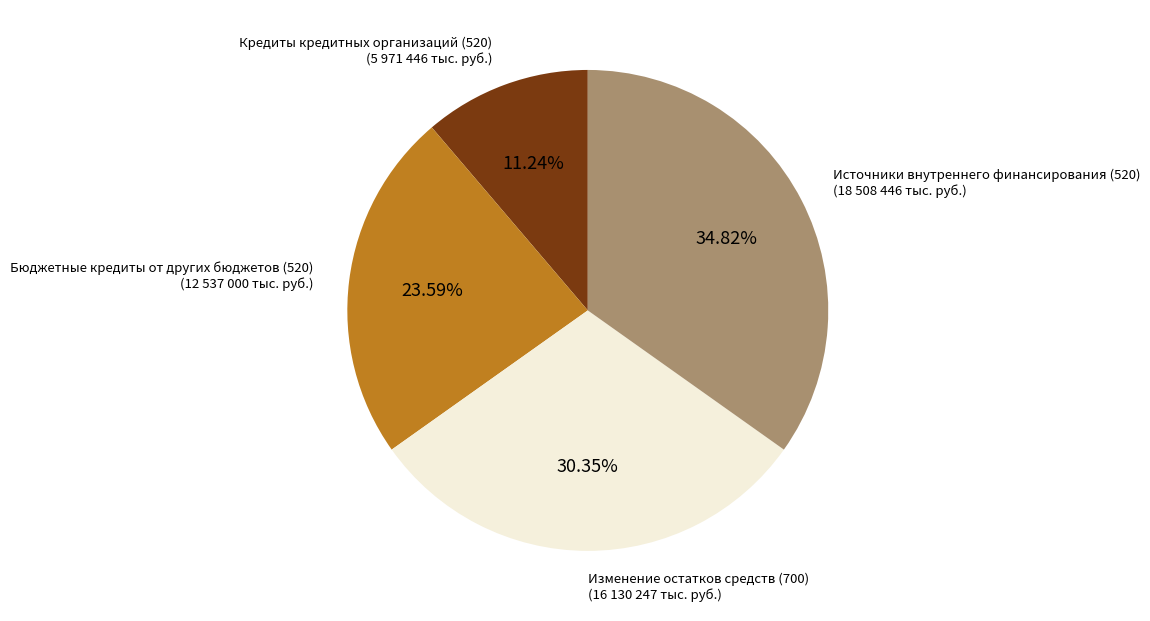

True or false: Бюджетные кредиты от других бюджетов (520) accounts for 15% of the total.

False